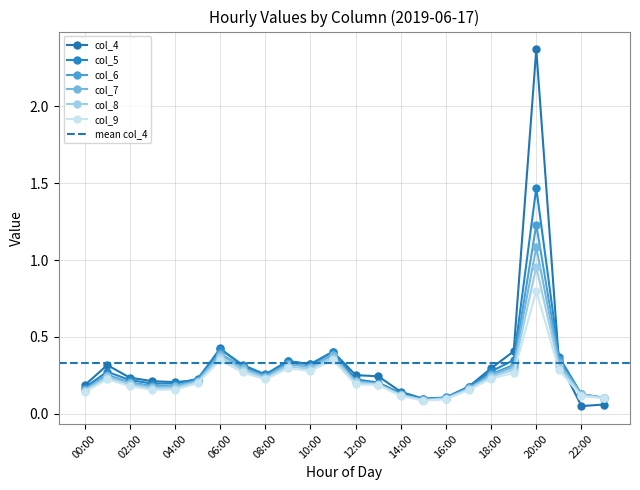

What is the difference between the col_5 values at 13:00 and 21:00?

0.2